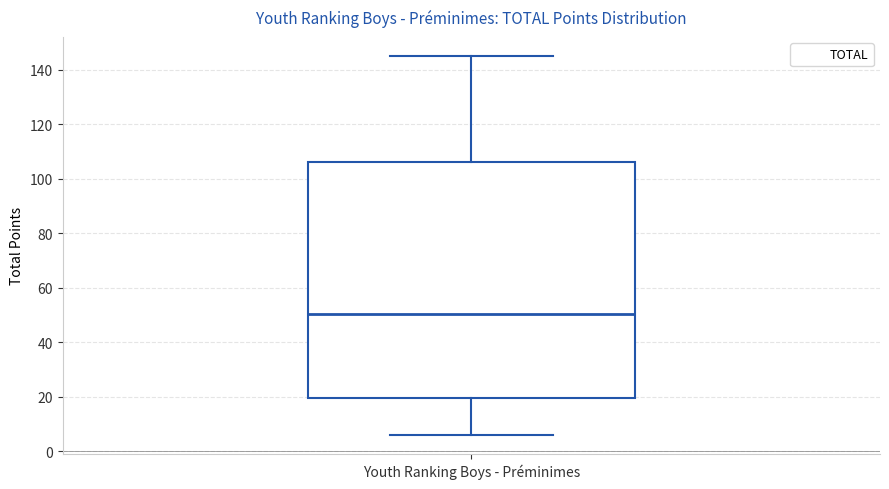

Read this box plot against the y-axis: the position of the median line, the range covered by the box, and the ends of both whiskers. The values are not printed on the chart, so give them approximately, as read against the axis.

median 50, box 20 to 106, whiskers 6 to 146